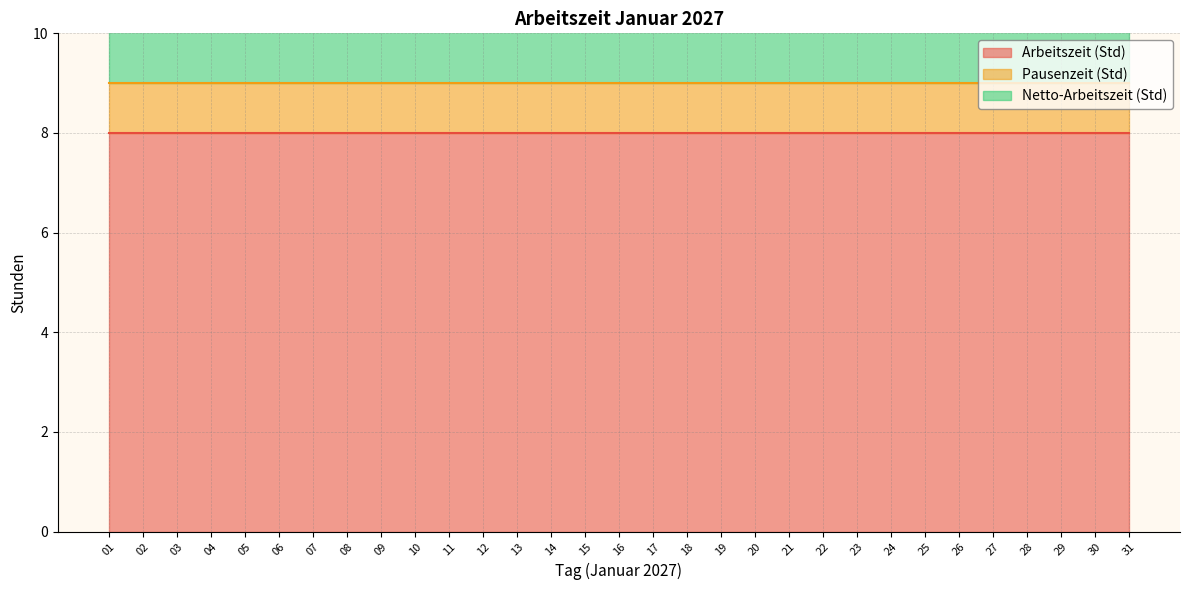

Which series changed the most between 14 and 30?

Arbeitszeit (Std)